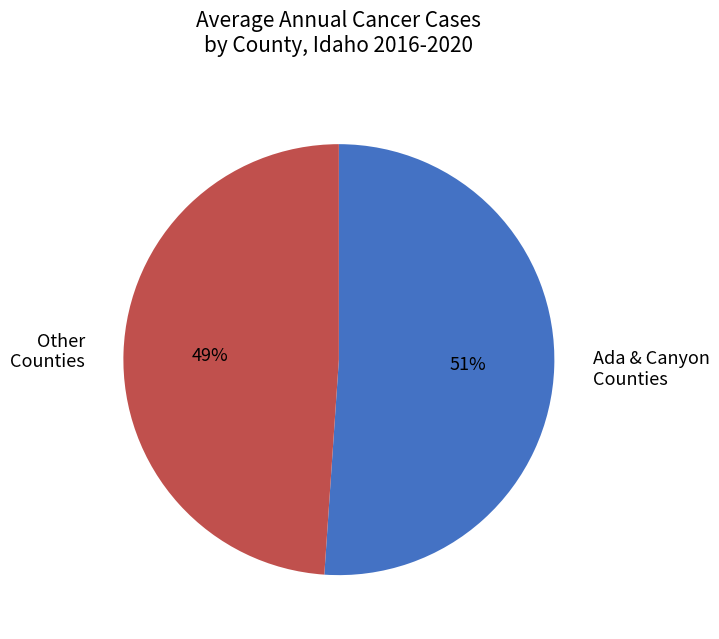

To the nearest percent, what percentage of the pie is Ada & Canyon Counties?

51%